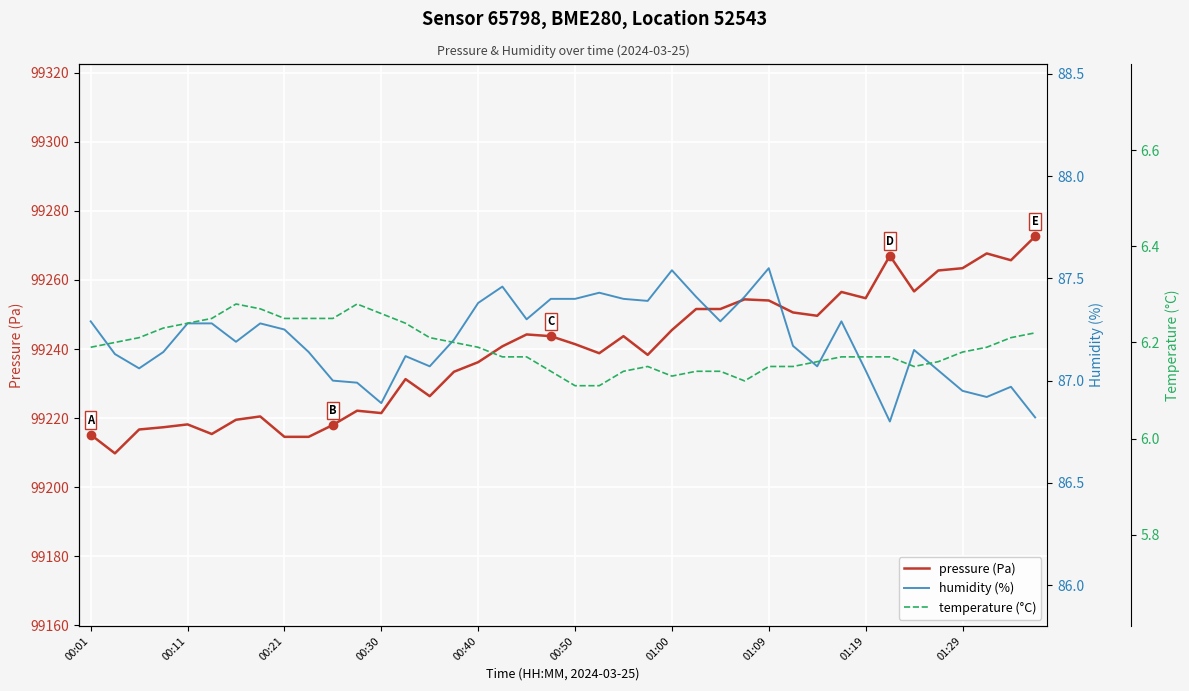

What is the highest value of the pressure (Pa) series?

99272.6